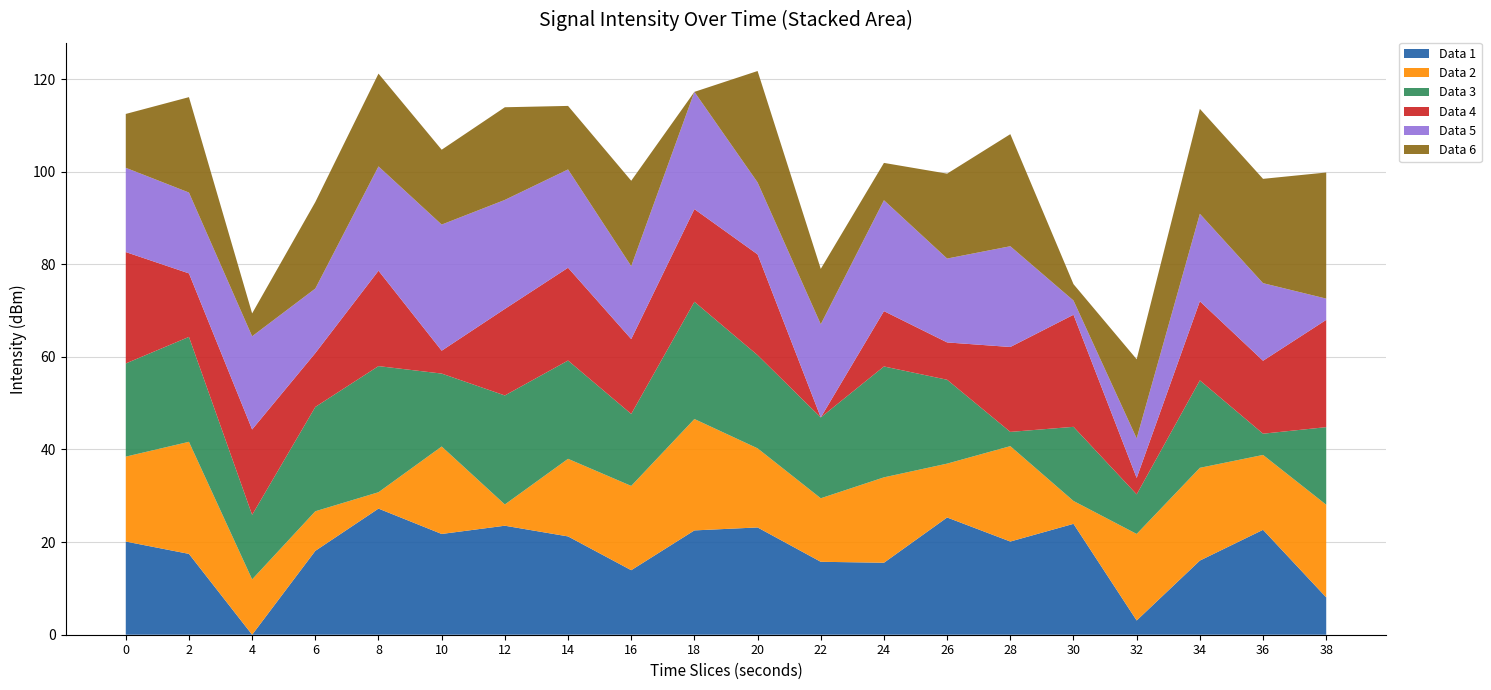

What is the total value across all series at 14?

114.2